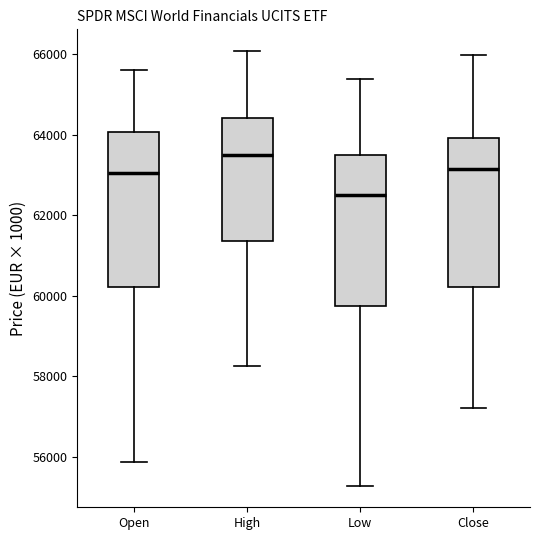

Reading left to right, transcribe this box plot: for each box, give where its median line is, the range the box spans, and where its two whiskers end, as read against the y-axis. The values are not printed on the chart, so give them approximately, as read against the axis.

Open: median 63000, box 60200 to 64000, whiskers 55800 to 65600
High: median 63400, box 61400 to 64400, whiskers 58200 to 66000
Low: median 62600, box 59800 to 63400, whiskers 55200 to 65400
Close: median 63200, box 60200 to 64000, whiskers 57200 to 66000